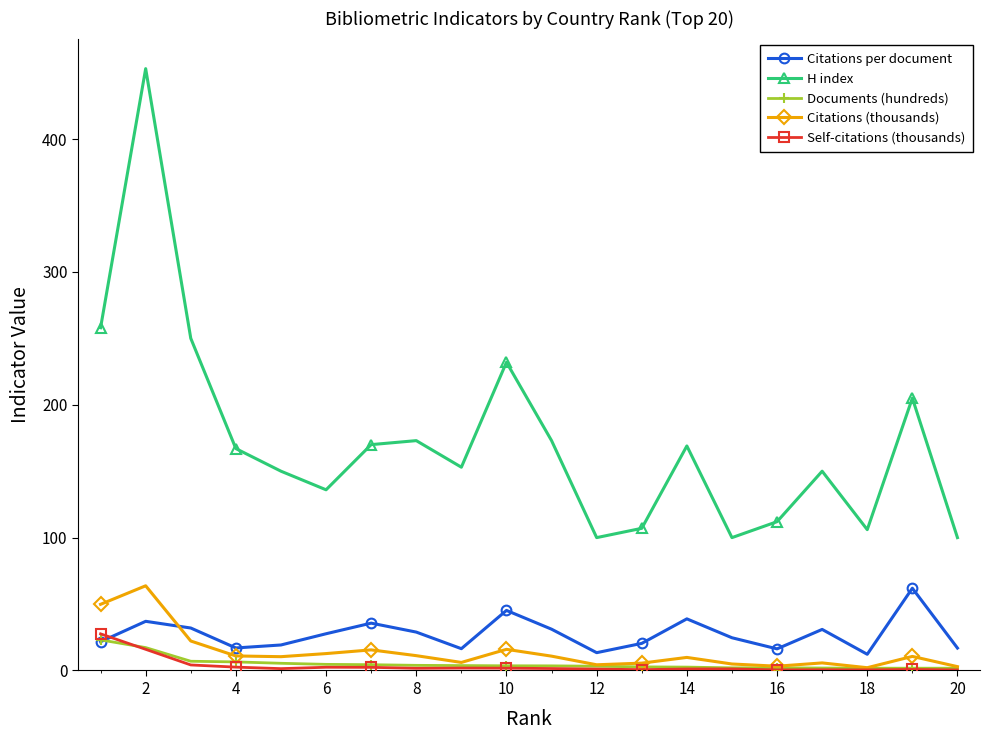

True or false: Citations per document has more than 0 points higher than both neighbors.

True